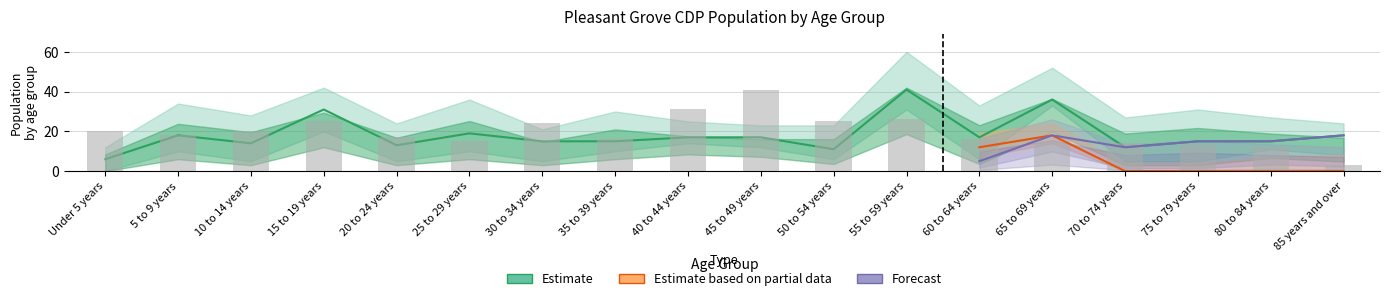

What is the label of the 7th bar from the left?

30 to 34 years